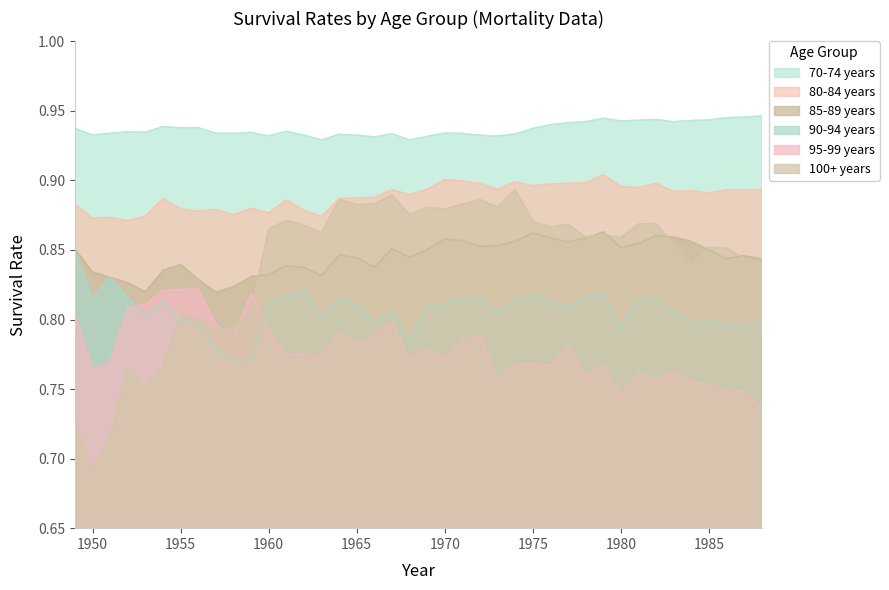

True or false: 100+ years and 70-74 years intersect in this chart.

False